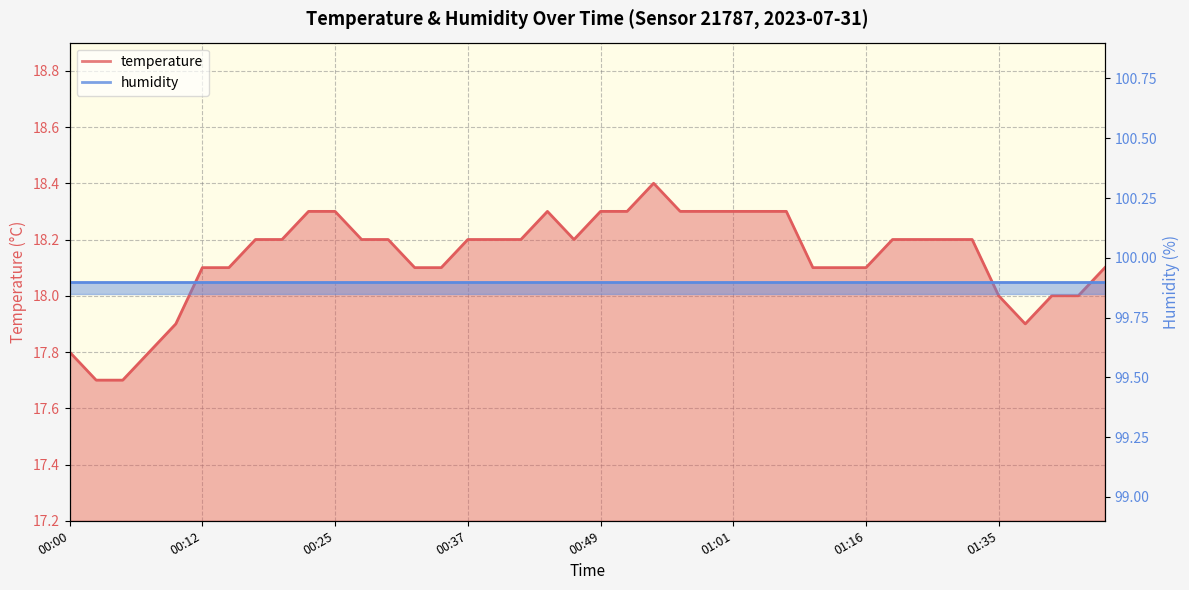

What is the approximate value at 00:22?

18.3